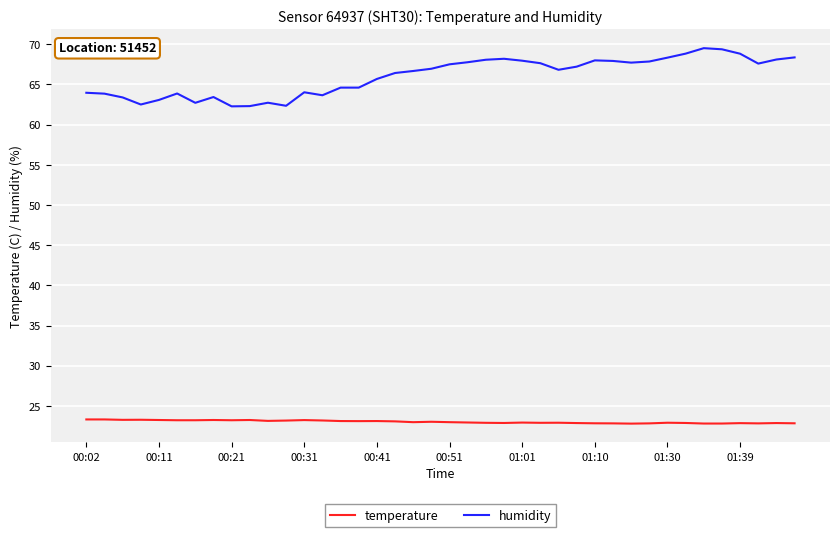

Which series has the largest range (max minus min)?

humidity